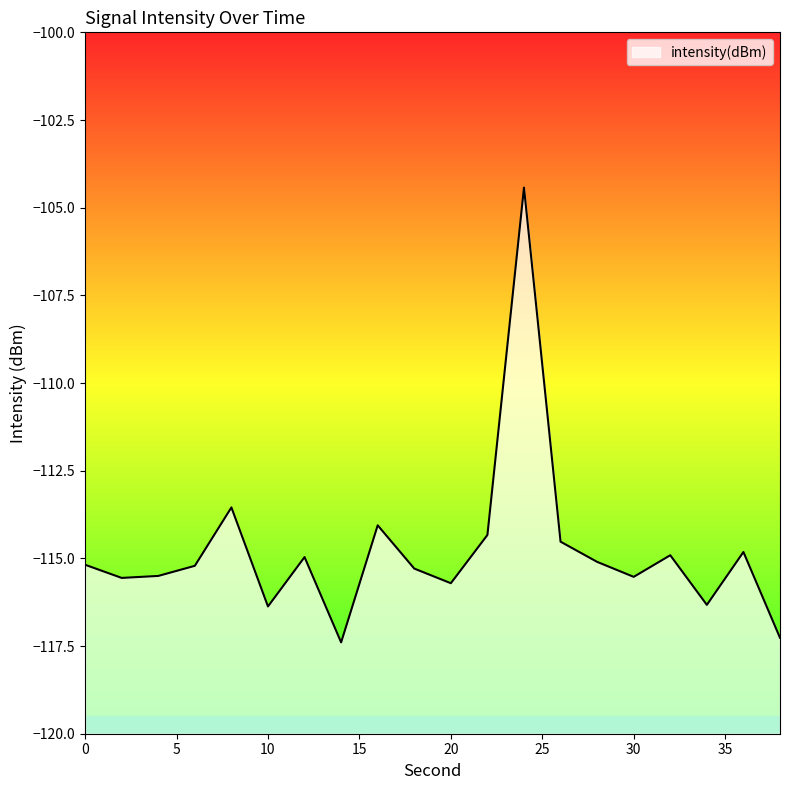

What is the average value?

-114.8